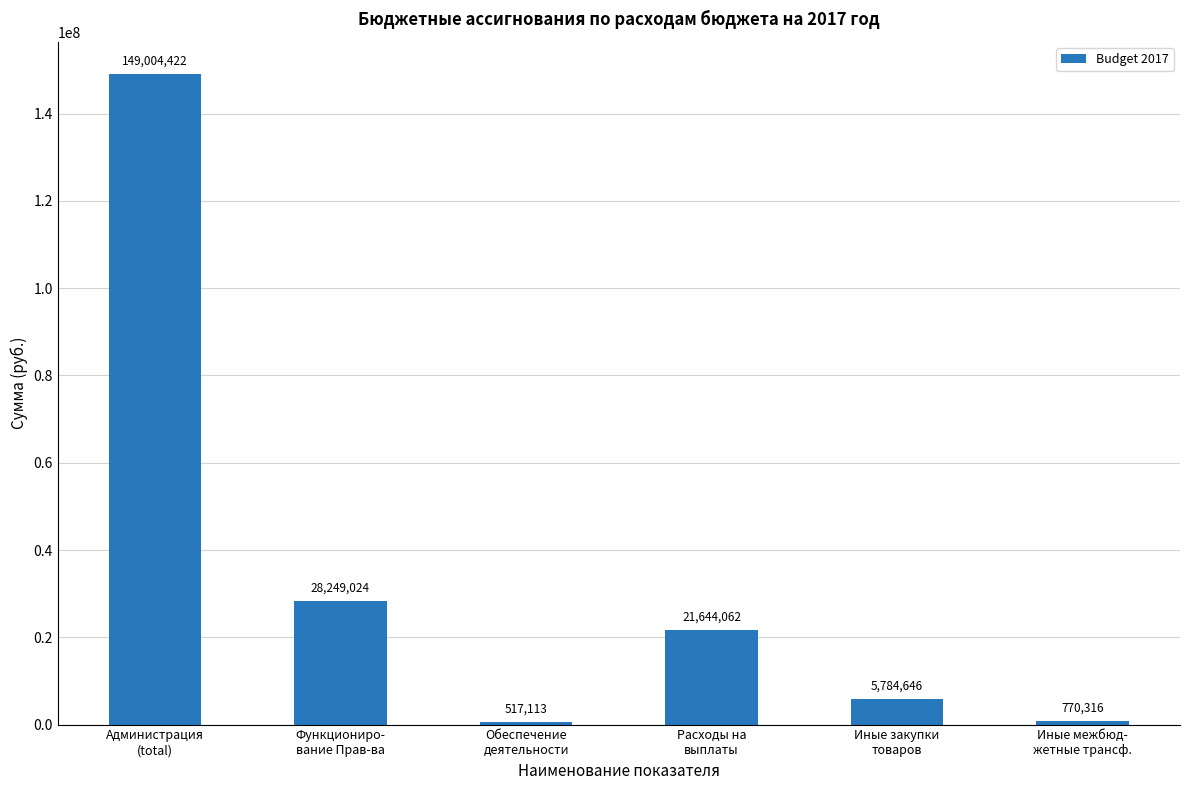

What is the difference between the values at Функциониро-
вание Прав-ва and Администрация
(total)?

120755398